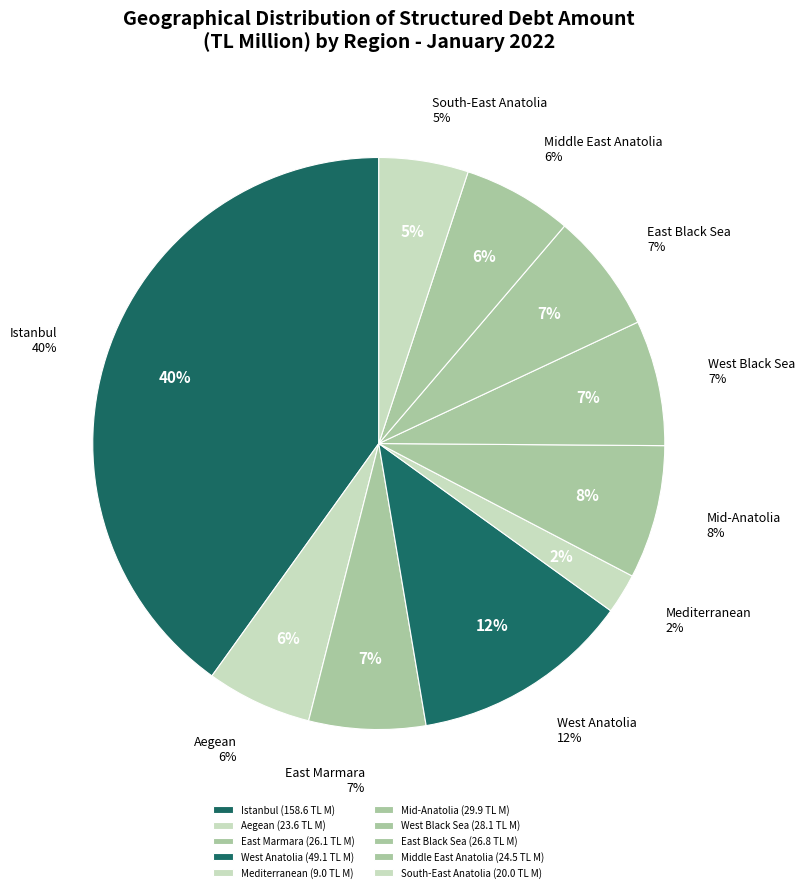

How many segments does this pie chart have?

10